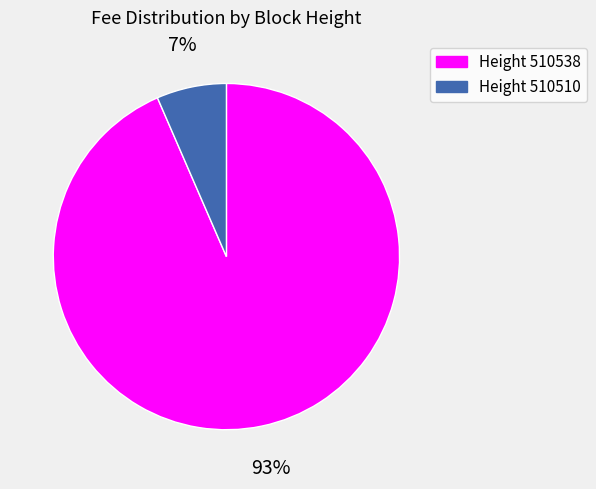

To the nearest percent, what is the average slice percentage?

50%